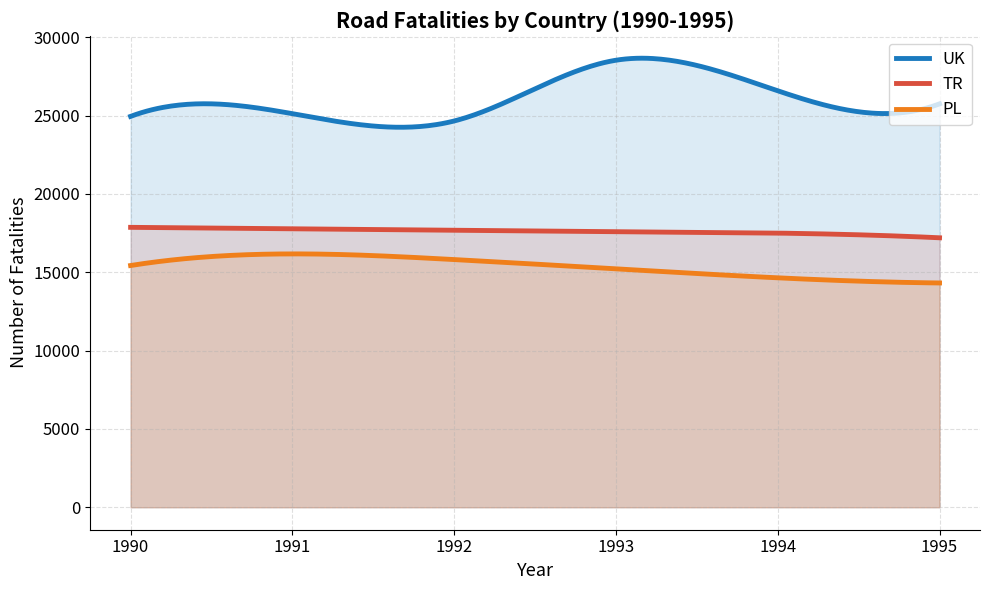

List the series in order of their overall mean, highest first.

UK, TR, PL